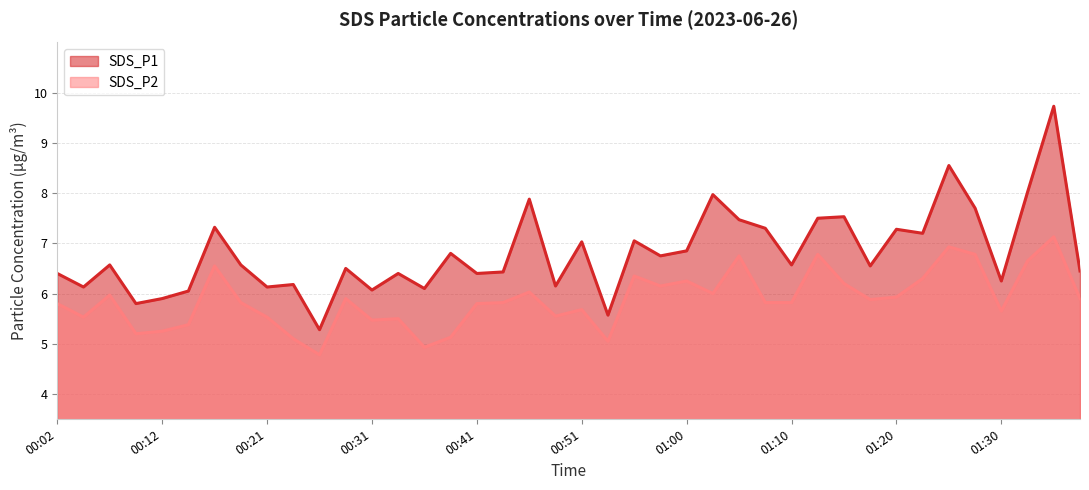

Where is SDS_P1 nearest to the value 7?

00:51